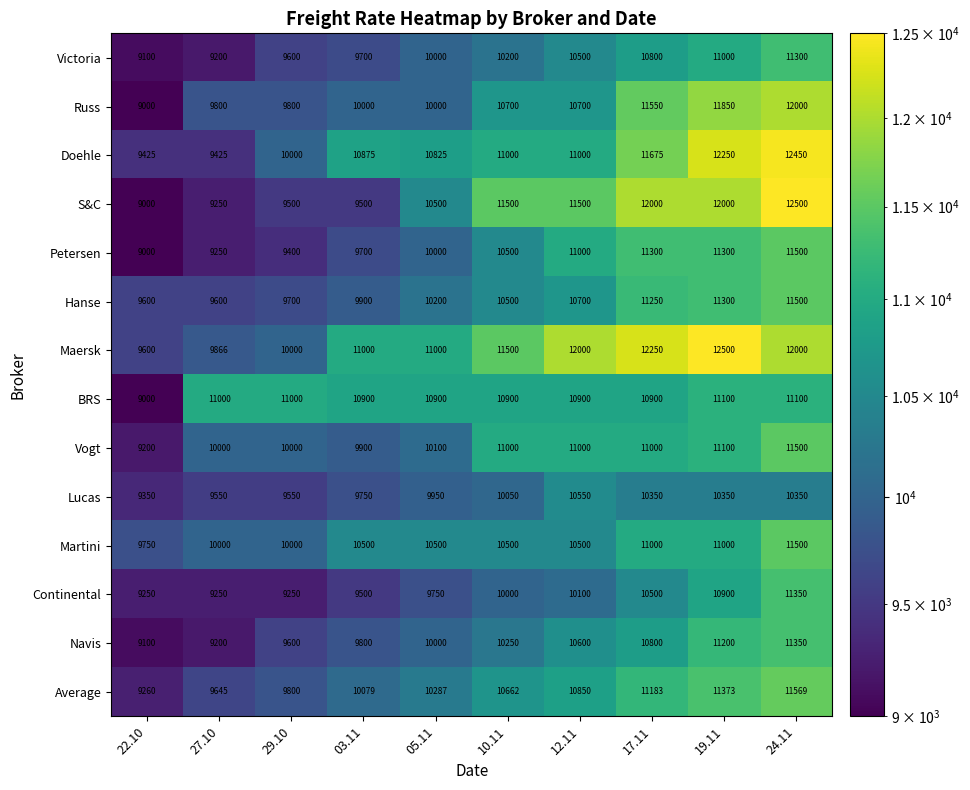

What is the maximum value shown in the chart?

12500